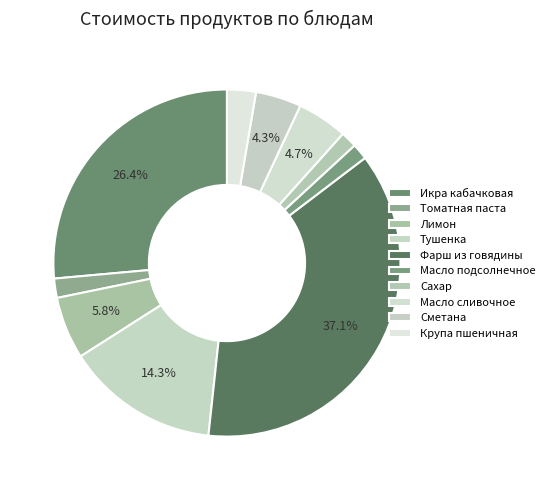

What is the change in value from Томатная паста to Масло подсолнечное?

-0.2